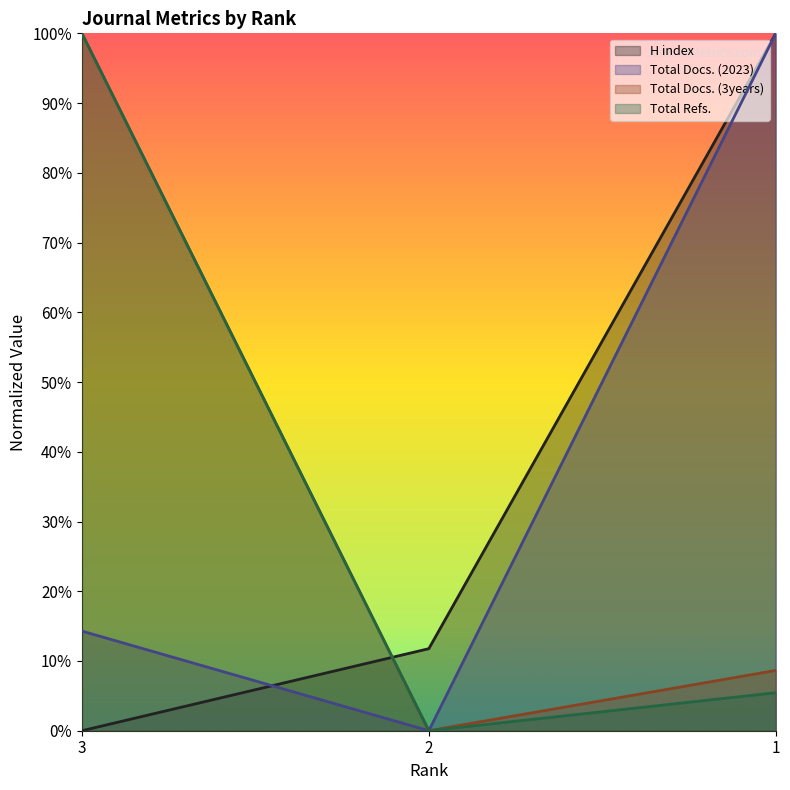

Rank the categories by Total Docs. (2023) value from lowest to highest.

2, 3, 1